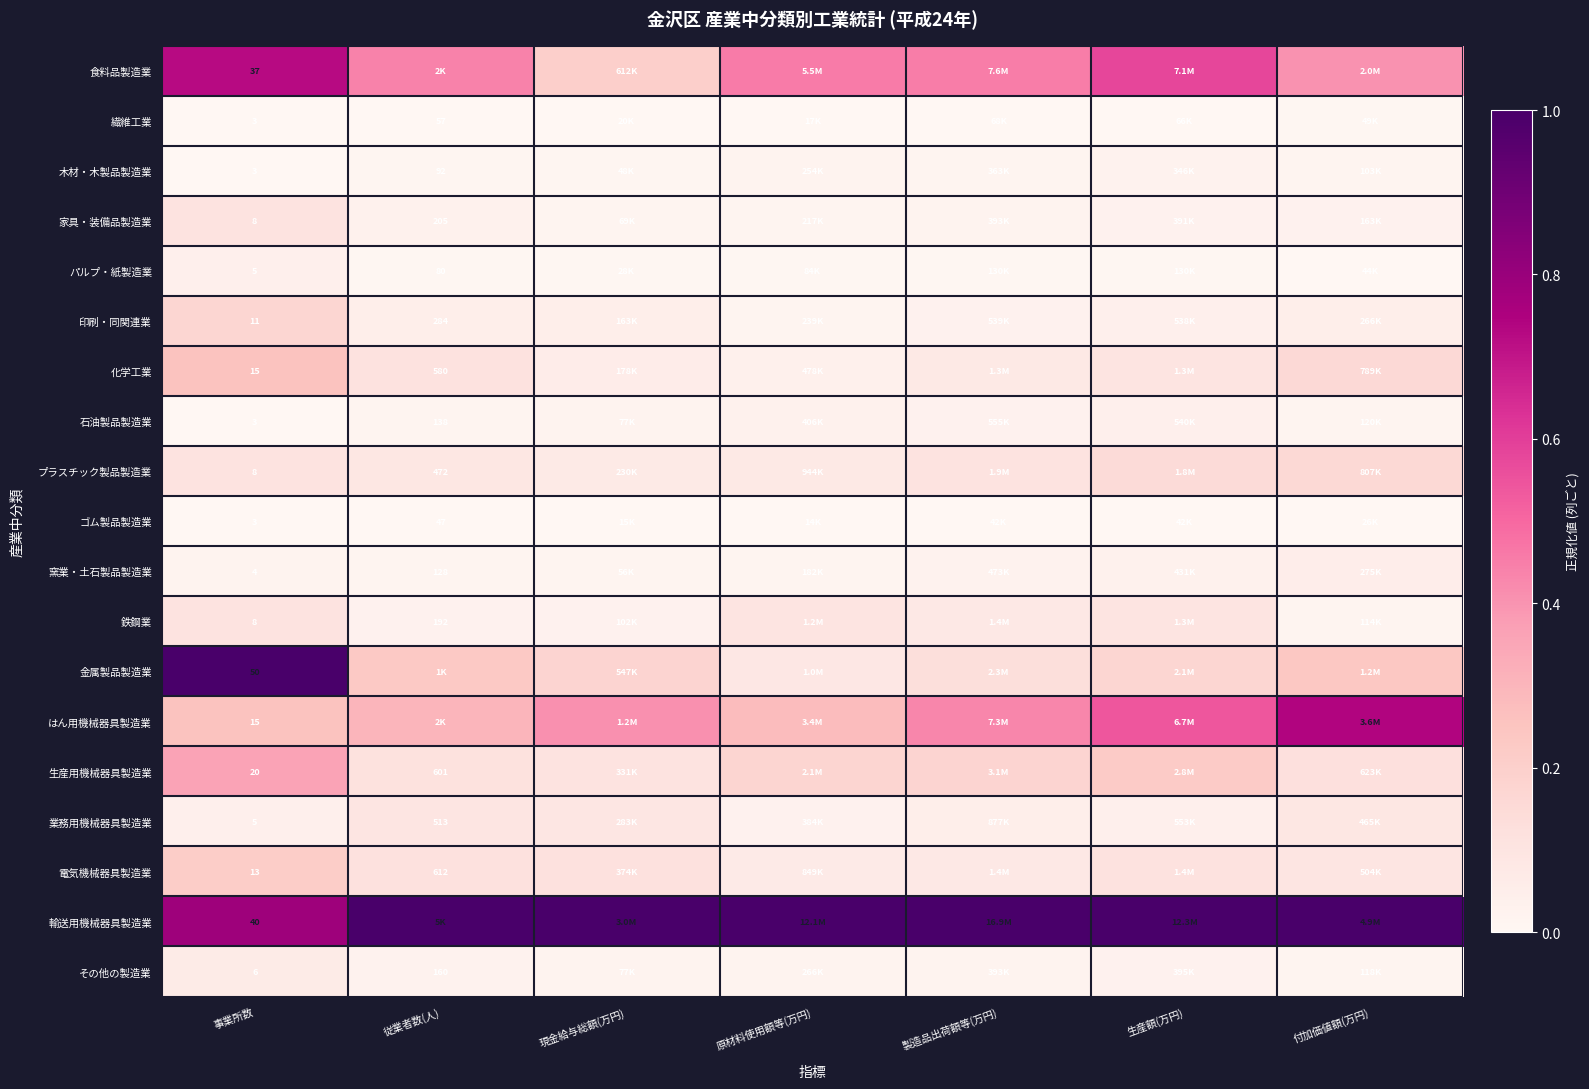

Where is 窯業・土石製品製造業 nearest to the value 0?

現金給与総額(万円)